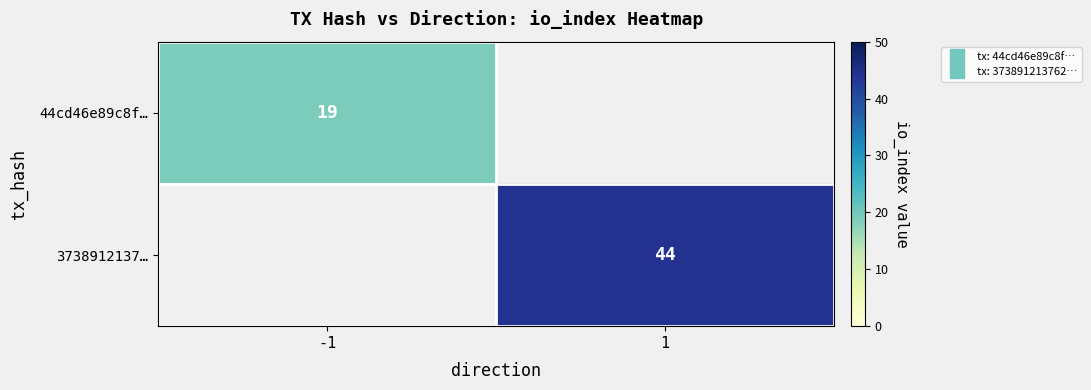

At which label does 44cd46e89c8f… reach its minimum?

1